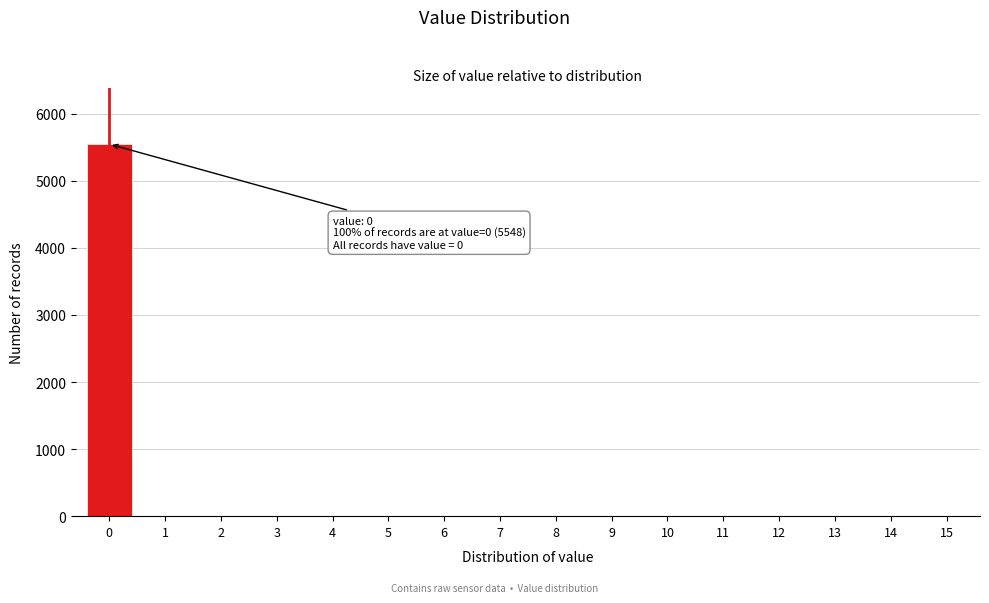

Reading left to right, list all the values displayed in this chart.

0=5548	1=0	2=0	3=0	4=0	5=0	6=0	7=0	8=0	9=0	10=0	11=0	12=0	13=0	14=0	15=0